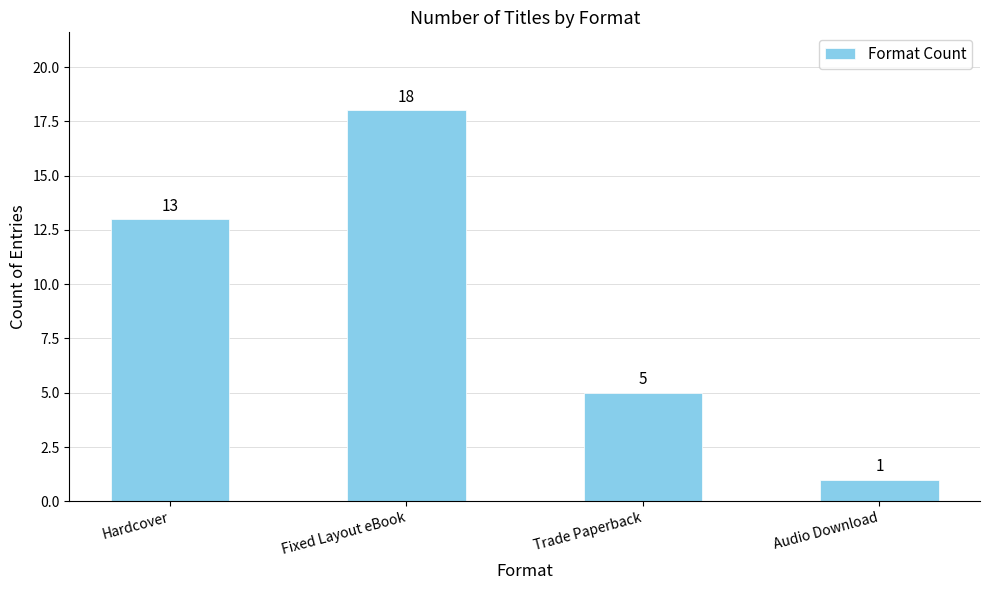

Is it true that the value at Hardcover is 6?

False